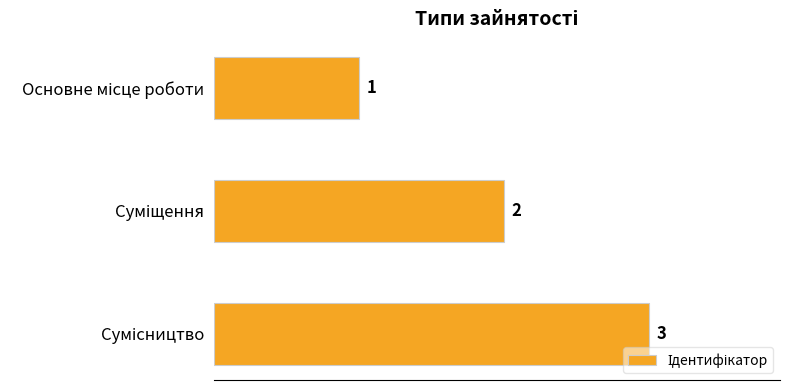

Count the number of categories in the chart.

3